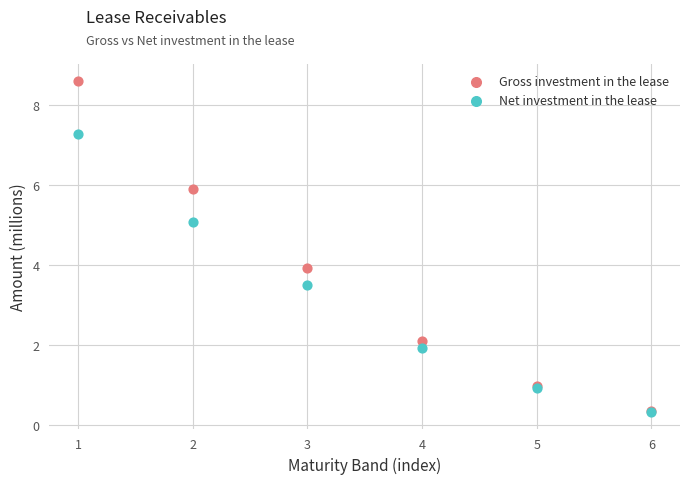

What are all the series names shown in the legend?

Gross investment in the lease, Net investment in the lease